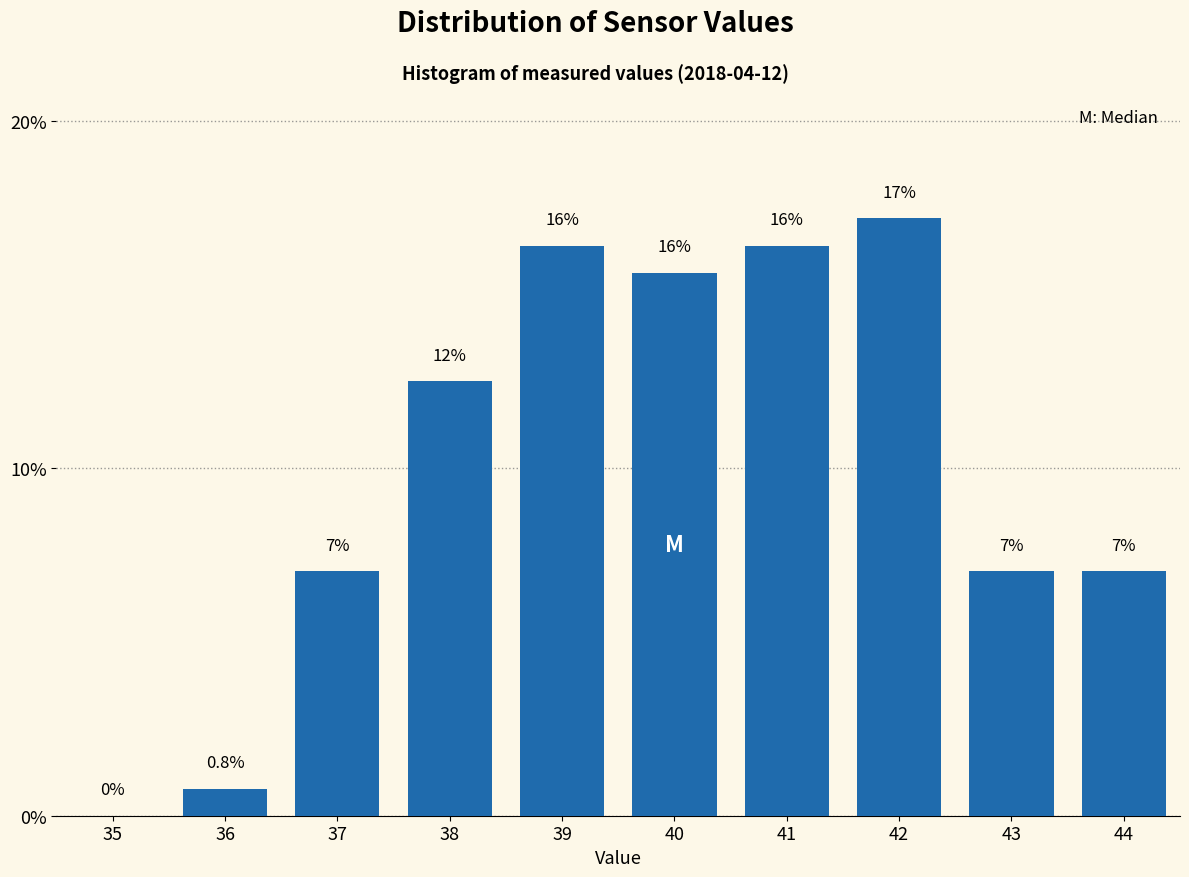

Reading left to right, extract all data points from this chart.

35=0.0	36=0.8	37=7.0	38=12.5	39=16.4	40=15.6	41=16.4	42=17.2	43=7.0	44=7.0